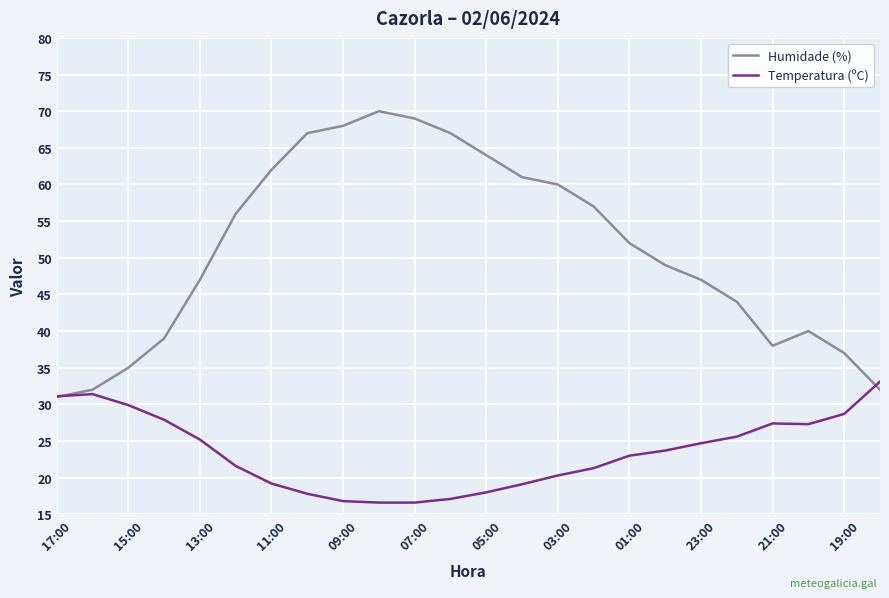

What is the smallest value displayed?

16.6